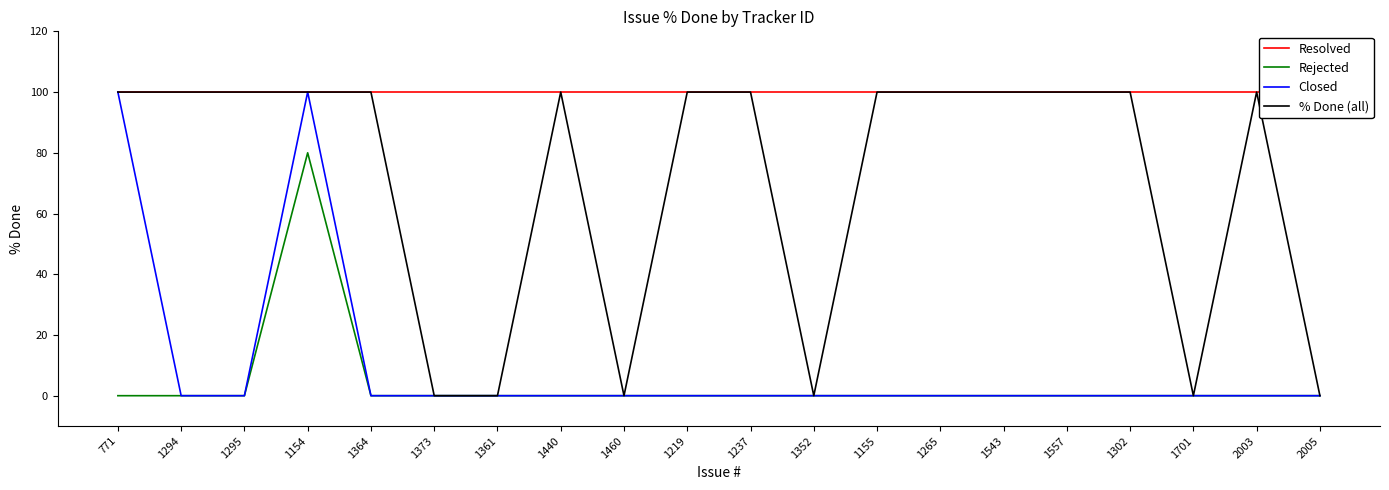

What is the value of the % Done (all) point at the 13th from the left?

100